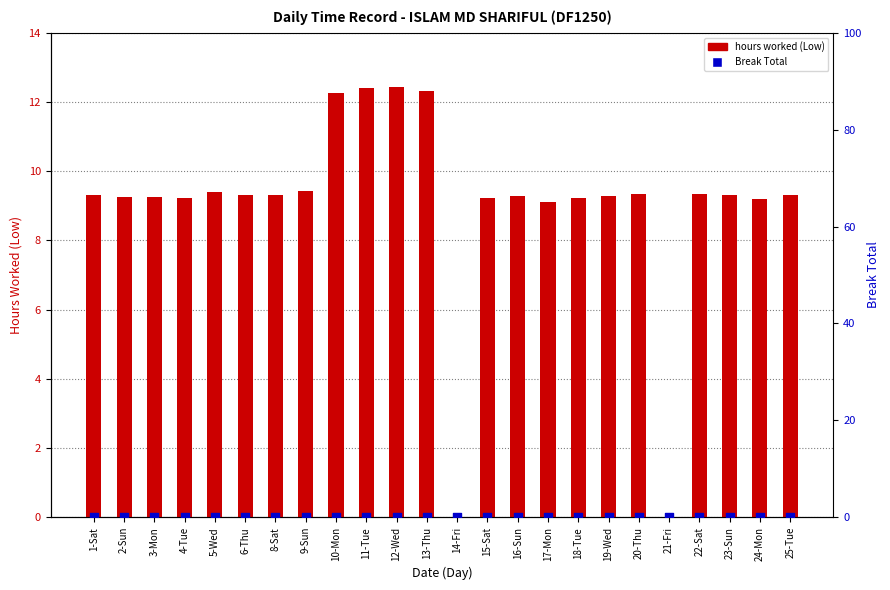

What are all the series names shown in the legend?

hours worked (Low), Break Total